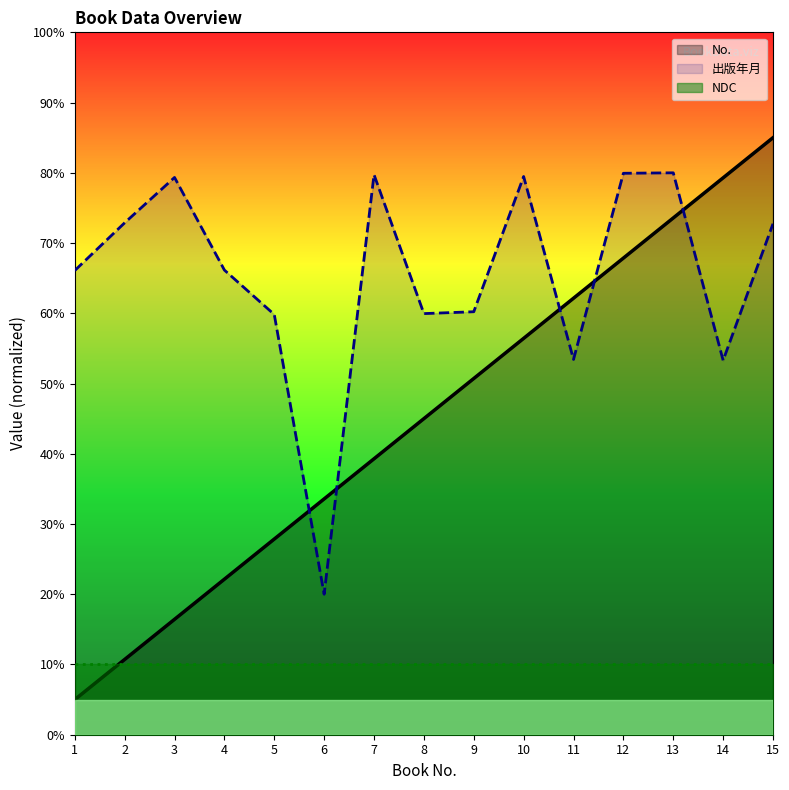

Which category has the highest value in the No. series?

15